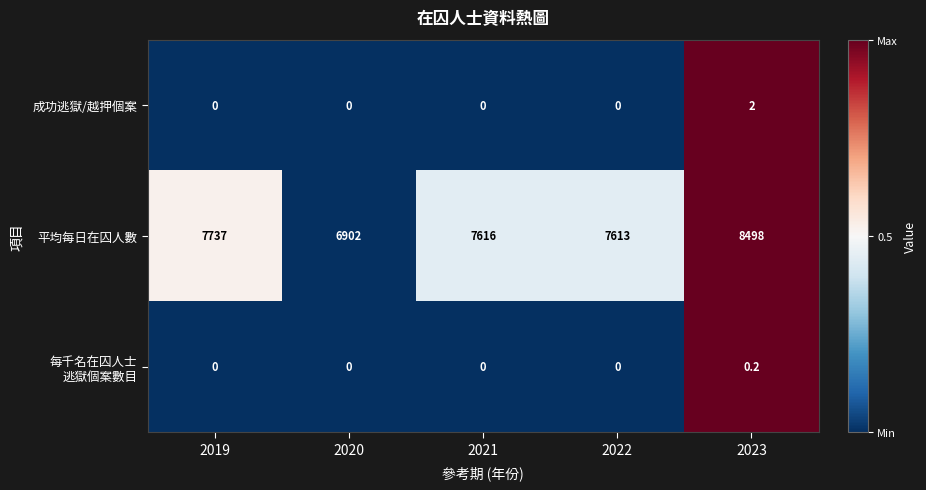

The value of 成功逃獄/越押個案 at 2019 is 0.0. True or false?

True